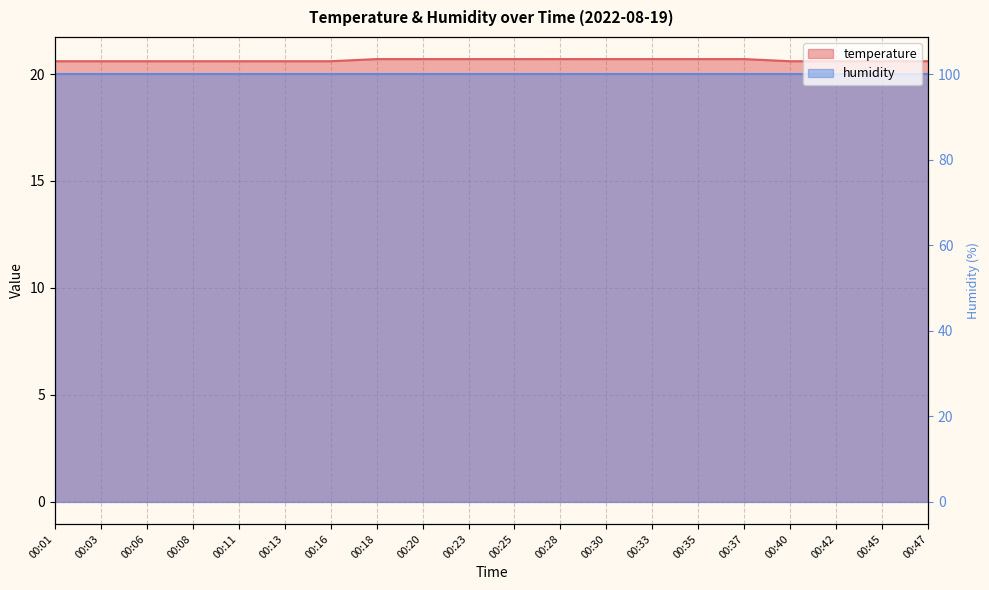

Where is the data nearest to the value 20?

00:01